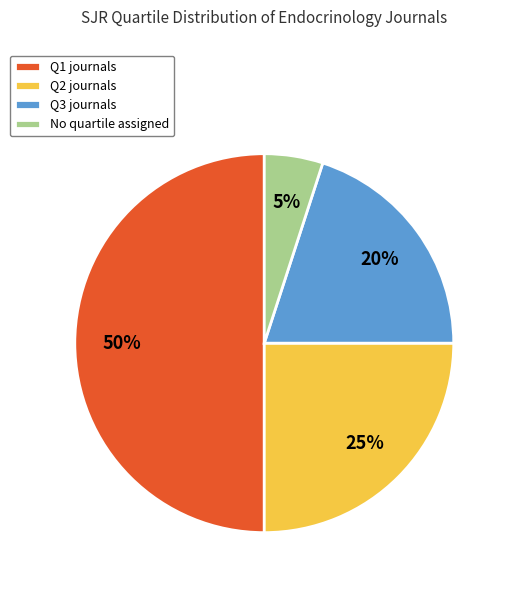

True or false: No quartile assigned accounts for 5% of the total.

True